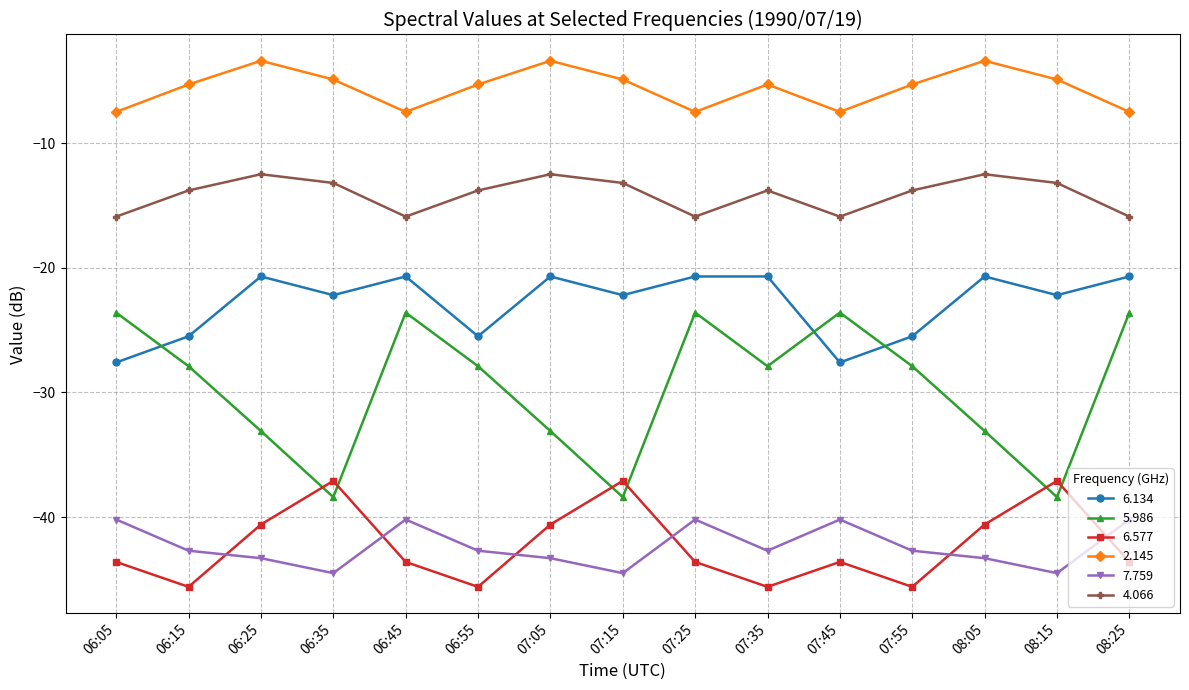

What is the average value of the 6.134 series?

-22.9